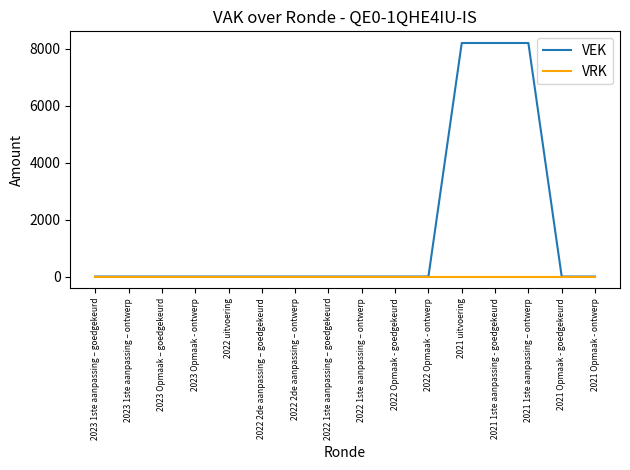

What is the maximum value shown in the chart?

8200